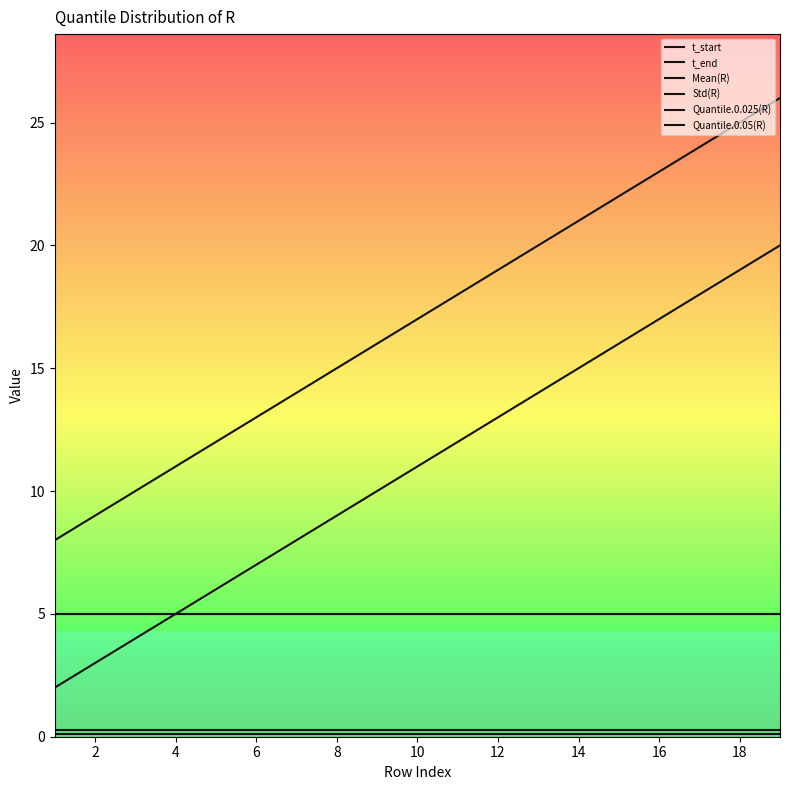

Does the chart have visible grid lines?

No